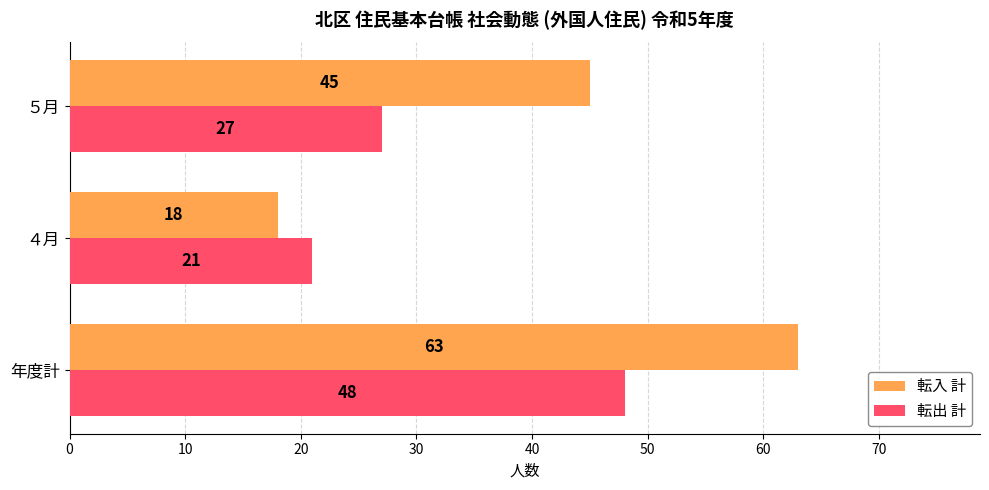

How many 転出 計 values are between 21 and 48?

3